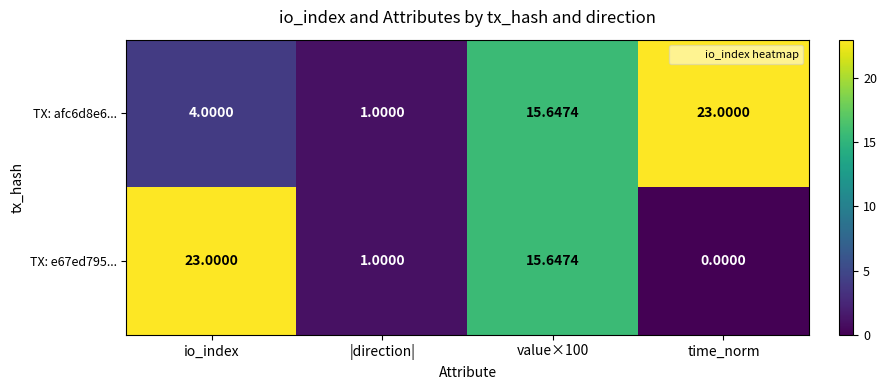

What is the total value across all series at |direction|?

2.0